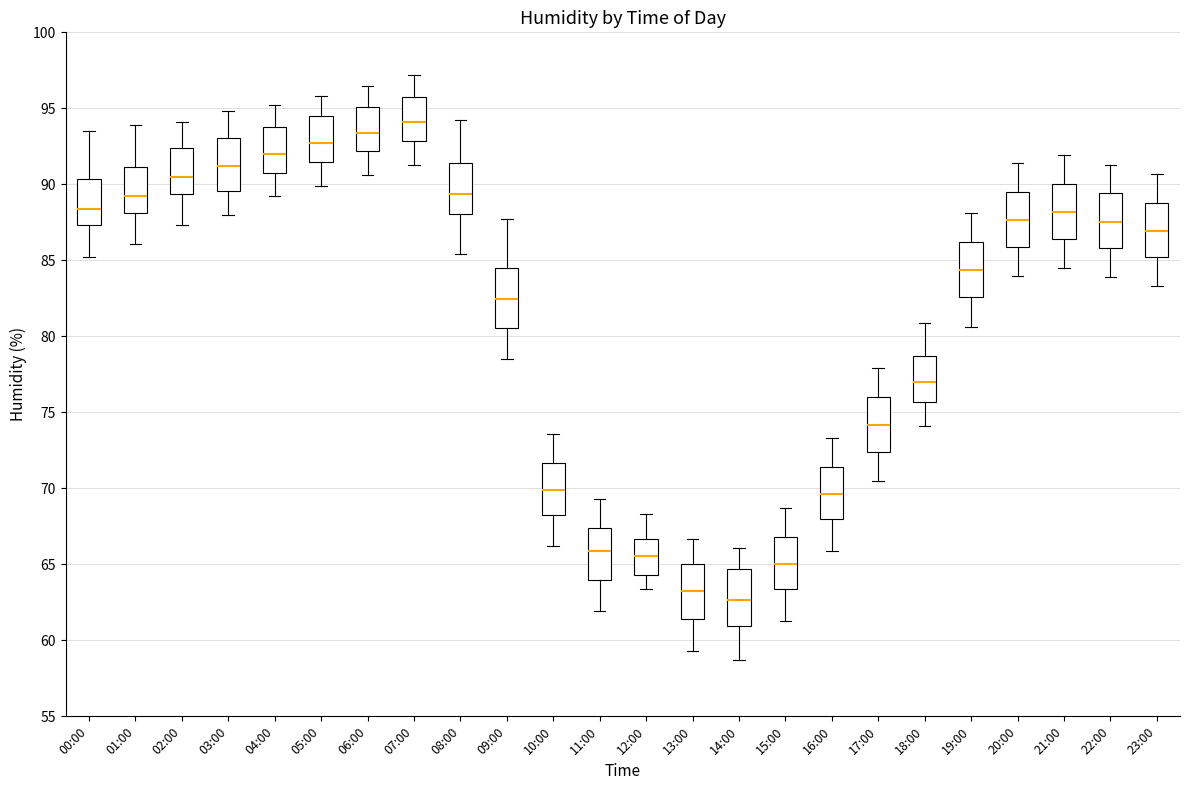

Reading left to right, read every box against the y-axis: the position of its median line, the range the box covers, and the ends of its whiskers. The values are not printed on the chart, so give them approximately, as read against the axis.

00:00: median 88.5, box 87.5 to 90.5, whiskers 85.0 to 93.5
01:00: median 89.0, box 88.0 to 91.0, whiskers 86.0 to 94.0
02:00: median 90.5, box 89.5 to 92.5, whiskers 87.5 to 94.0
03:00: median 91.0, box 89.5 to 93.0, whiskers 88.0 to 95.0
04:00: median 92.0, box 91.0 to 94.0, whiskers 89.0 to 95.0
05:00: median 92.5, box 91.5 to 94.5, whiskers 90.0 to 96.0
06:00: median 93.5, box 92.0 to 95.0, whiskers 90.5 to 96.5
07:00: median 94.0, box 93.0 to 95.5, whiskers 91.5 to 97.0
08:00: median 89.5, box 88.0 to 91.5, whiskers 85.5 to 94.0
09:00: median 82.5, box 80.5 to 84.5, whiskers 78.5 to 87.5
10:00: median 70.0, box 68.5 to 71.5, whiskers 66.0 to 73.5
11:00: median 66.0, box 64.0 to 67.5, whiskers 62.0 to 69.5
12:00: median 65.5, box 64.5 to 66.5, whiskers 63.5 to 68.5
13:00: median 63.5, box 61.5 to 65.0, whiskers 59.5 to 66.5
14:00: median 62.5, box 61.0 to 64.5, whiskers 58.5 to 66.0
15:00: median 65.0, box 63.5 to 67.0, whiskers 61.5 to 68.5
16:00: median 69.5, box 68.0 to 71.5, whiskers 66.0 to 73.5
17:00: median 74.0, box 72.5 to 76.0, whiskers 70.5 to 78.0
18:00: median 77.0, box 75.5 to 78.5, whiskers 74.0 to 81.0
19:00: median 84.5, box 82.5 to 86.0, whiskers 80.5 to 88.0
20:00: median 87.5, box 86.0 to 89.5, whiskers 84.0 to 91.5
21:00: median 88.0, box 86.5 to 90.0, whiskers 84.5 to 92.0
22:00: median 87.5, box 86.0 to 89.5, whiskers 84.0 to 91.5
23:00: median 87.0, box 85.0 to 89.0, whiskers 83.5 to 90.5